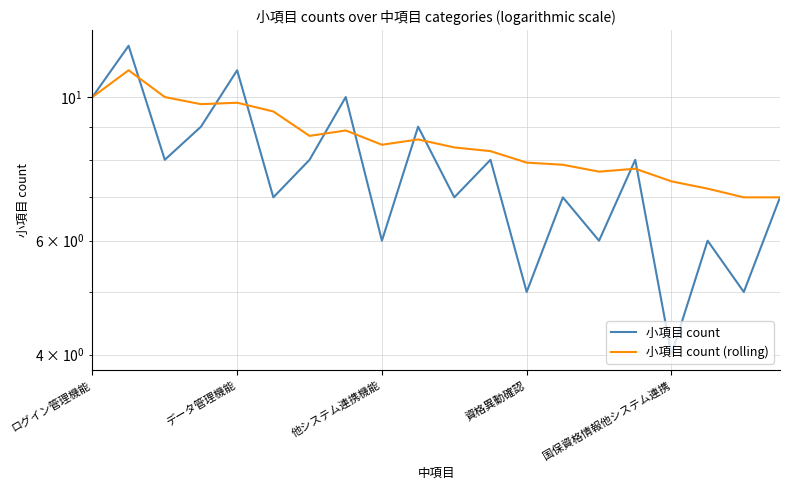

How many times do 小項目 count and 小項目 count (rolling) cross each other?

9